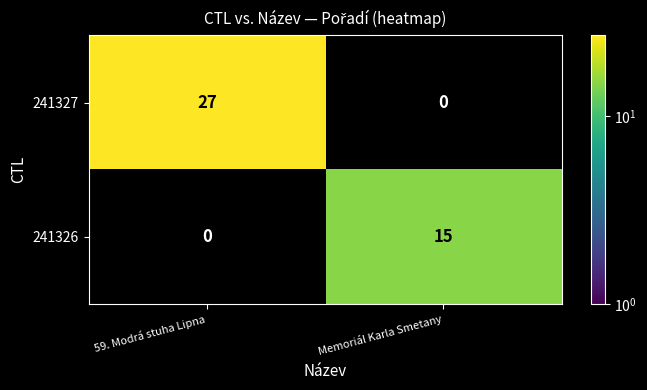

What is the average value of the 241326 series?

8